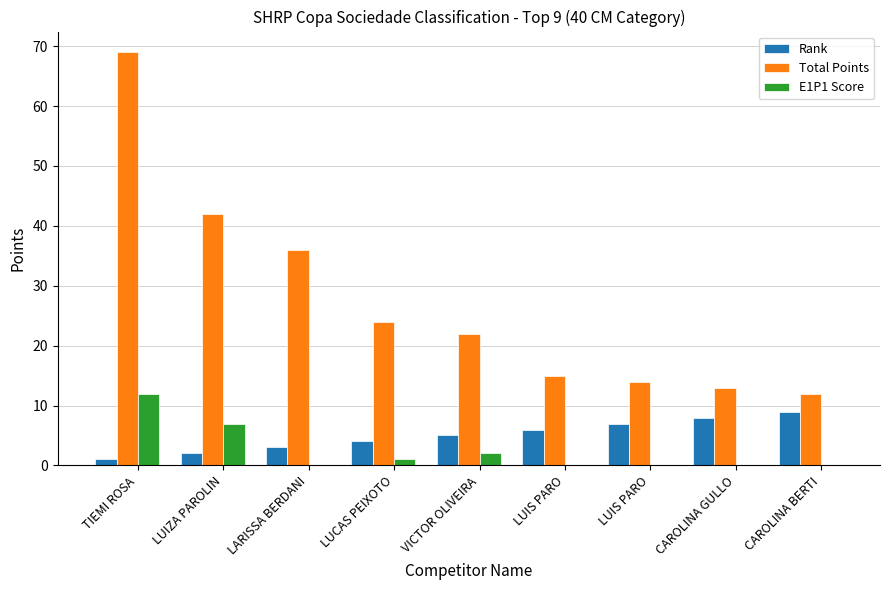

How many groups of bars are there?

9